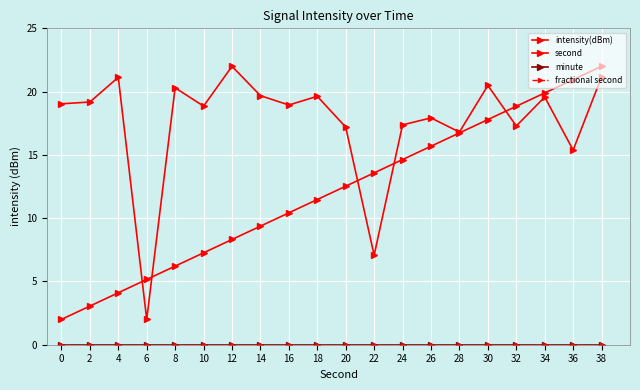

What is the maximum value shown in the chart?

22.0